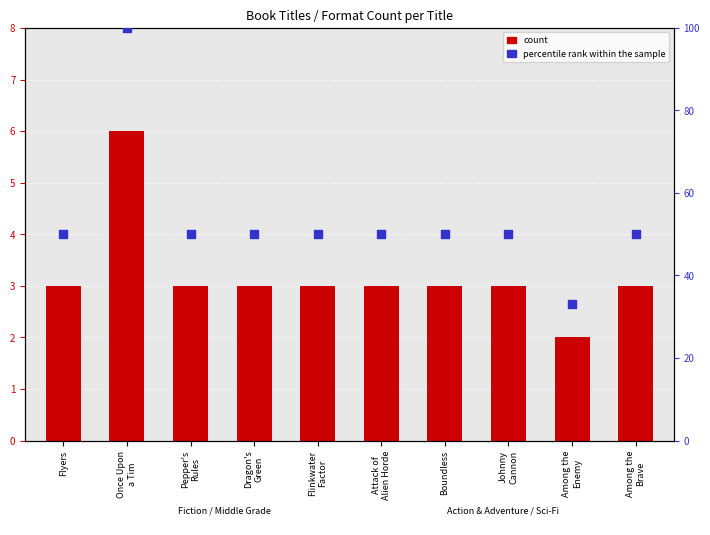

Which series has the widest spread of Y values?

percentile rank within the sample